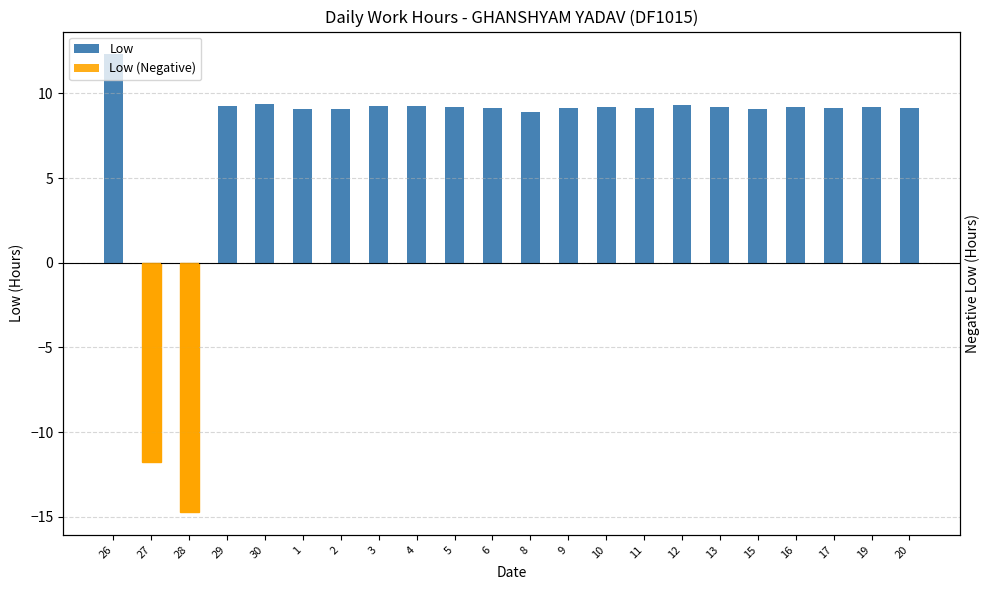

The chart shows a value of 14.5 at 11. True or false?

False